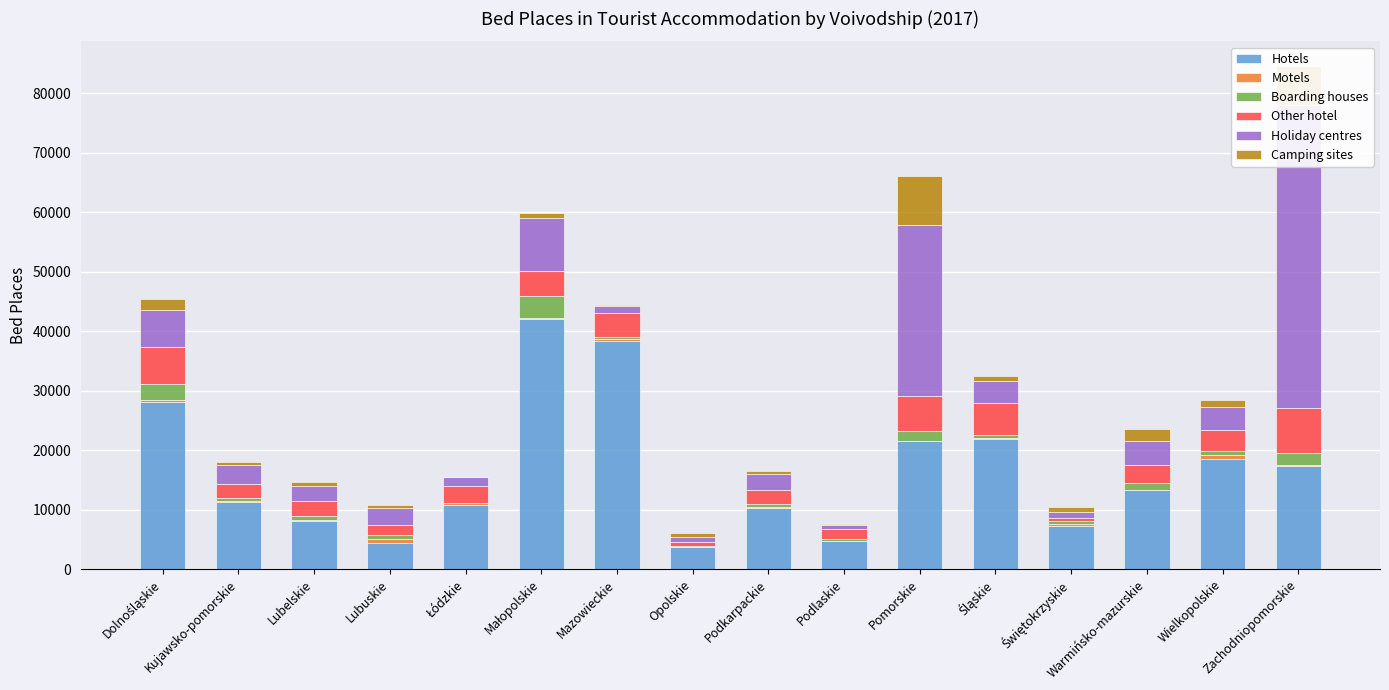

At Podlaskie, list the series in order from smallest to largest.

Motels, Camping sites, Boarding houses, Holiday centres, Other hotel, Hotels